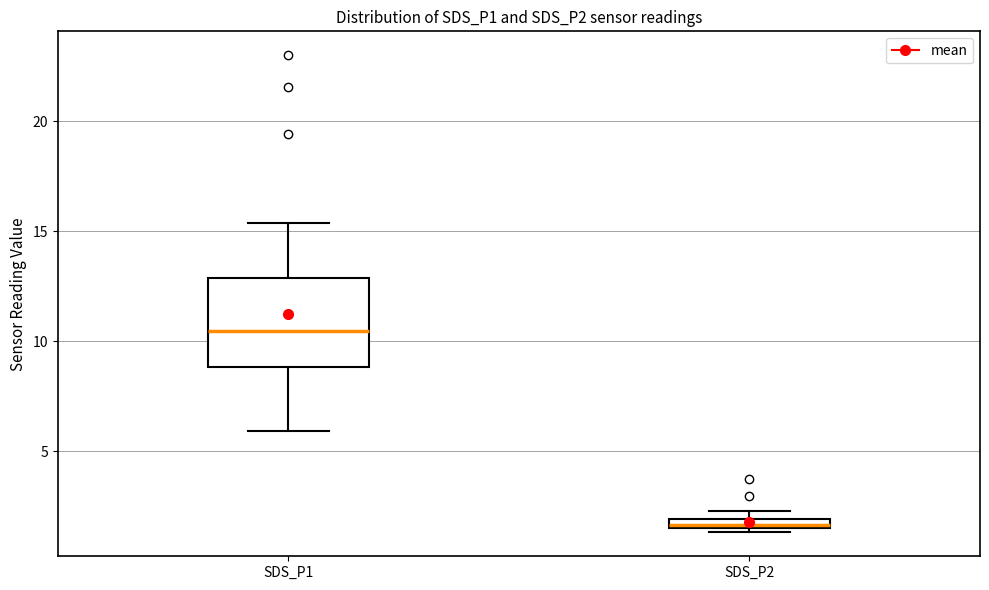

Which box's median line is the highest?

SDS_P1